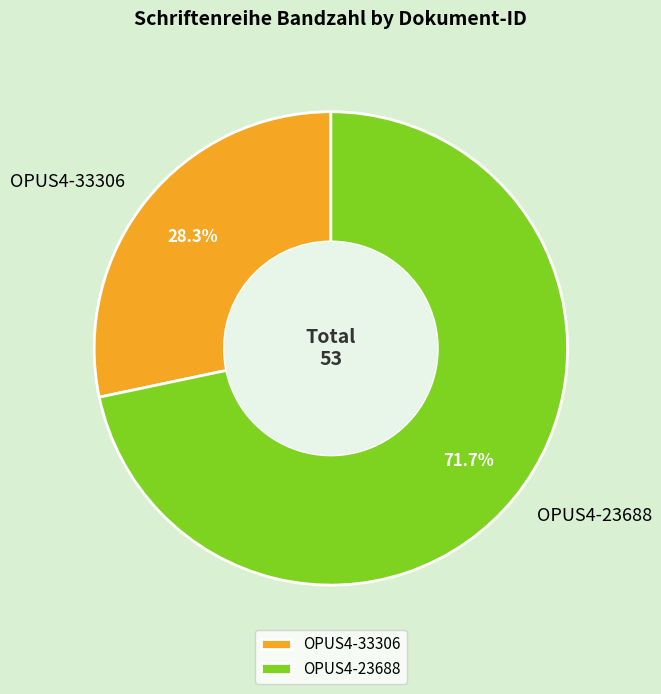

Which slice is the largest?

OPUS4-23688